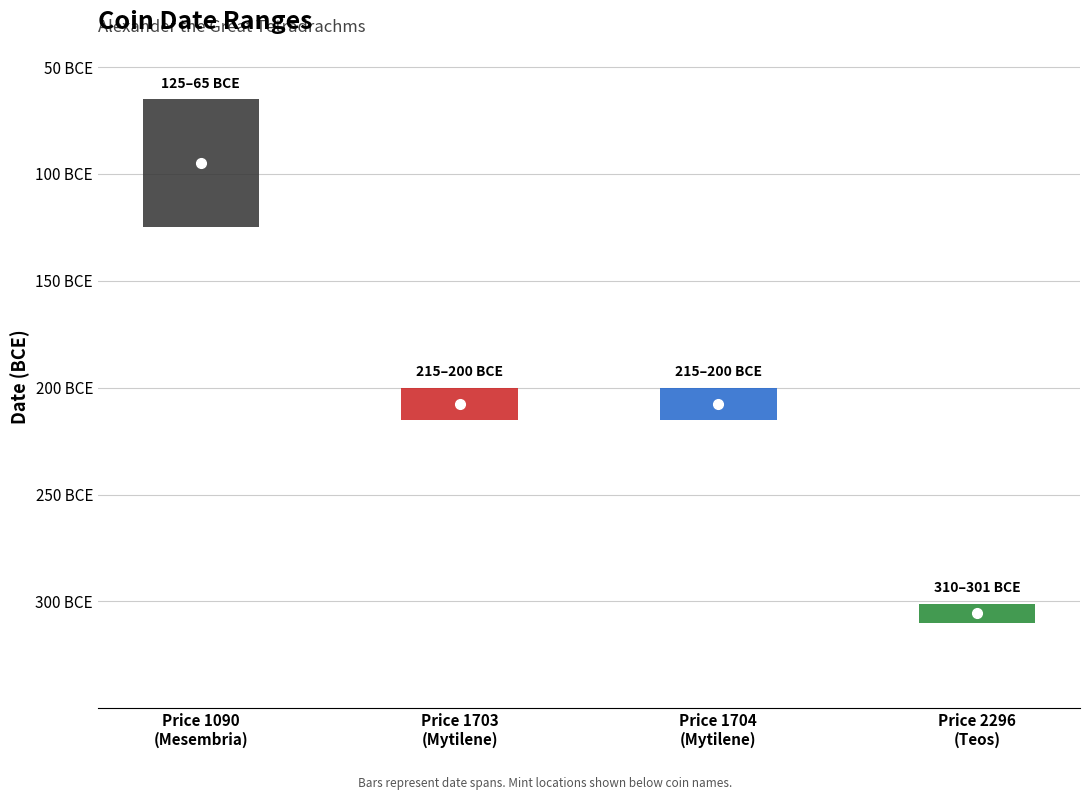

Reading left to right, what are all the values shown in this chart?

از تاریخ: -125	-215	-215	-310
تا تاریخ / تاریخ تک: -65	-200	-200	-301